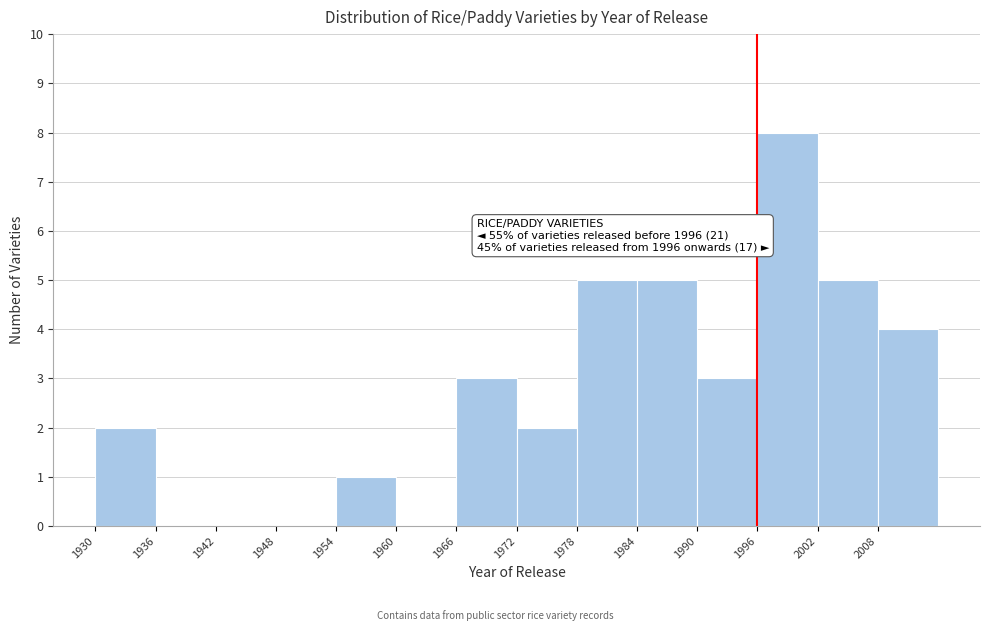

Over which range of the x-axis is the bar tallest?

1996 to 2002